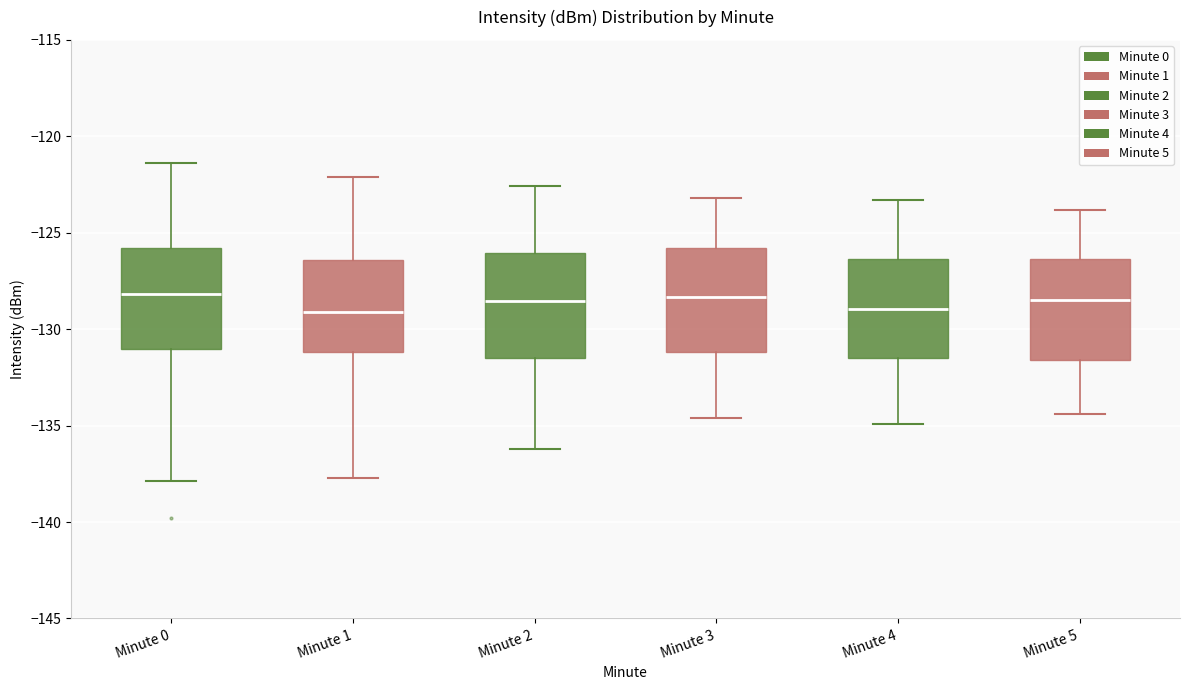

Where is the upper edge of the box for Minute 0 on the y-axis? The values are not printed on the chart, so give them approximately, as read against the axis.

-126.0